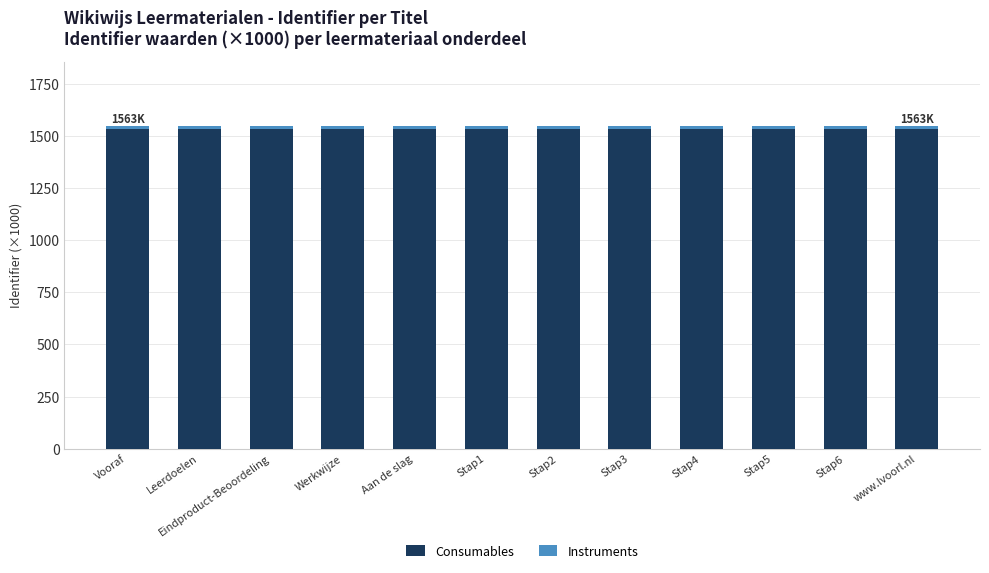

What is the sum of all Consumables values?

18398.5